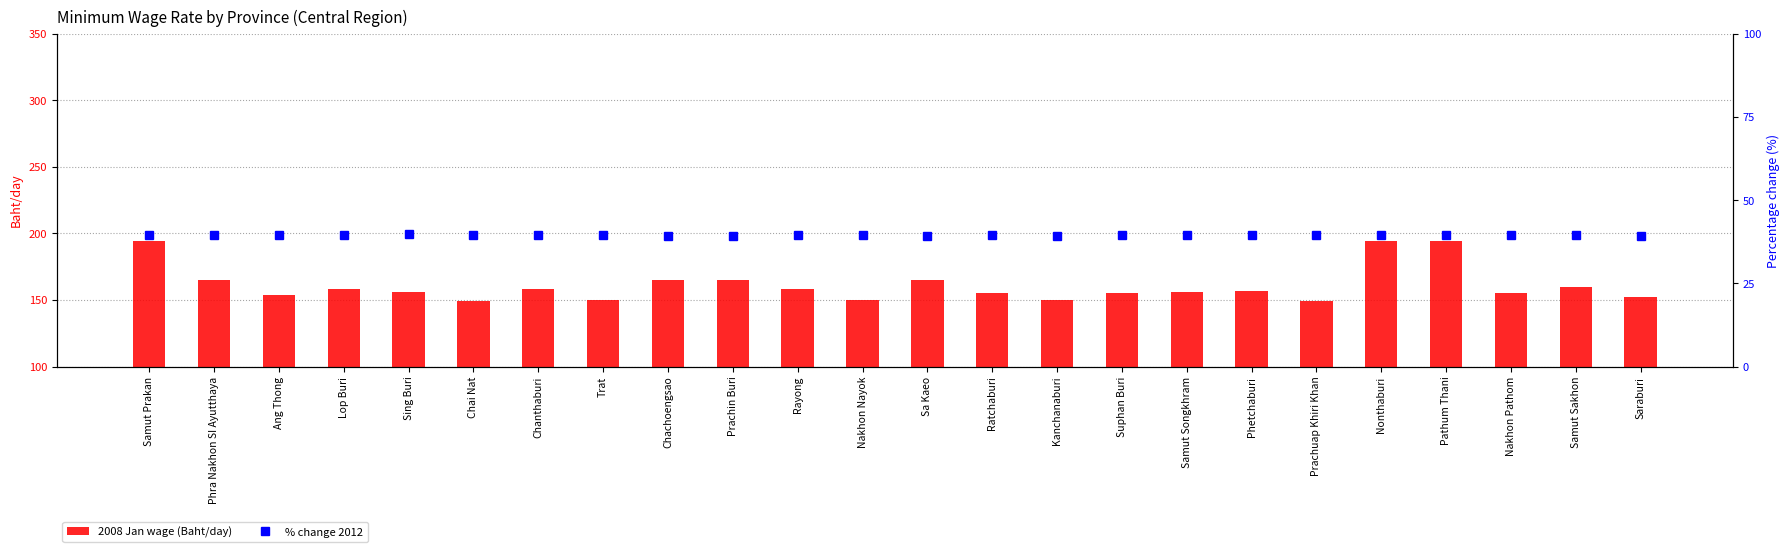

Reading right to left, transcribe all the data shown in this chart.

2008 Jan wage (Baht/day): Saraburi=152.0	Samut Sakhon=160.0	Nakhon Pathom=155.0	Pathum Thani=194.0	Nonthaburi=194.0	Prachuap Khiri Khan=149.0	Phetchaburi=157.0	Samut Songkhram=156.0	Suphan Buri=155.0	Kanchanaburi=150.0	Ratchaburi=155.0	Sa Kaeo=165.0	Nakhon Nayok=150.0	Rayong=158.0	Prachin Buri=165.0	Chachoengsao=165.0	Trat=150.0	Chanthaburi=158.0	Chai Nat=149.0	Sing Buri=156.0	Lop Buri=158.0	Ang Thong=154.0	Phra Nakhon SI Ayutthaya=165.0	Samut Prakan=194.0
% change 2012: Saraburi=39.4	Samut Sakhon=39.5	Nakhon Pathom=39.5	Pathum Thani=39.5	Nonthaburi=39.5	Prachuap Khiri Khan=39.5	Phetchaburi=39.7	Samut Songkhram=39.5	Suphan Buri=39.5	Kanchanaburi=39.2	Ratchaburi=39.4	Sa Kaeo=39.3	Nakhon Nayok=39.4	Rayong=39.7	Prachin Buri=39.3	Chachoengsao=39.4	Trat=39.6	Chanthaburi=39.7	Chai Nat=39.5	Sing Buri=39.8	Lop Buri=39.6	Ang Thong=39.7	Phra Nakhon SI Ayutthaya=39.5	Samut Prakan=39.5